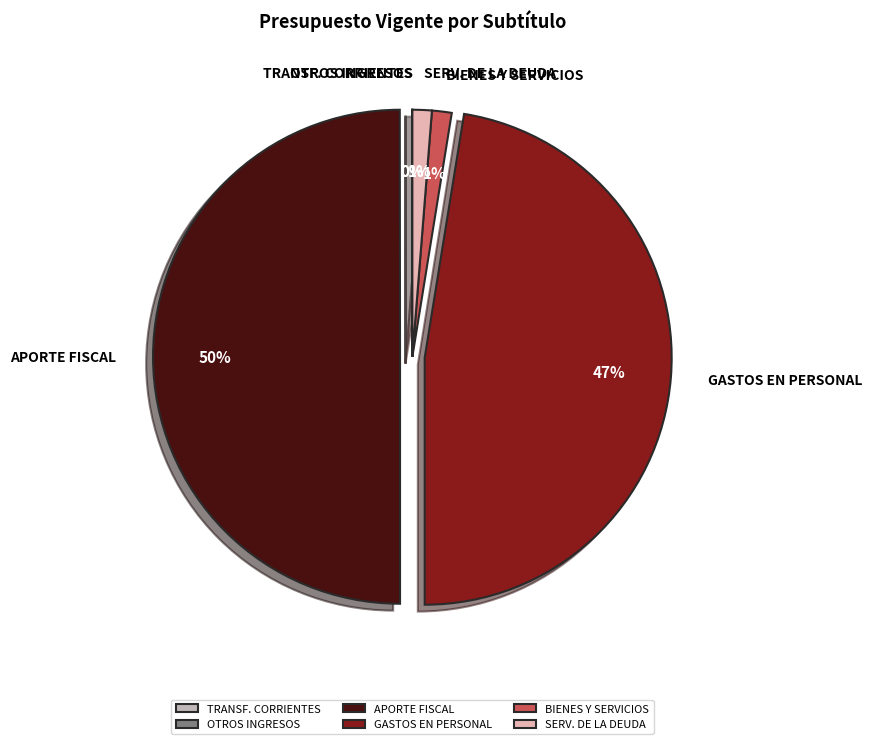

Between SERV. DE LA DEUDA and APORTE FISCAL, which is larger?

APORTE FISCAL